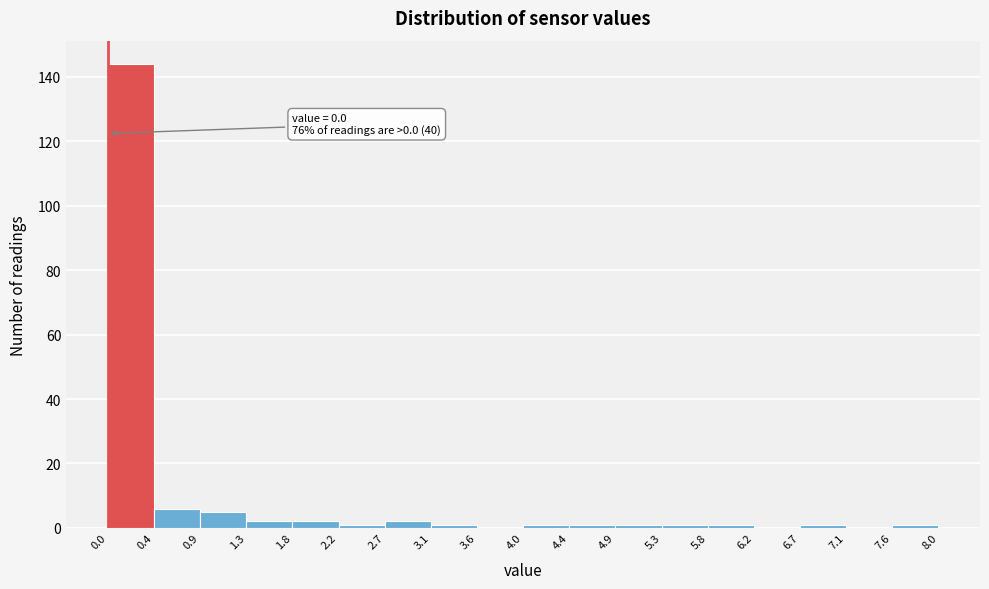

Which range on the x-axis has the tallest bar?

0.0 to 0.4